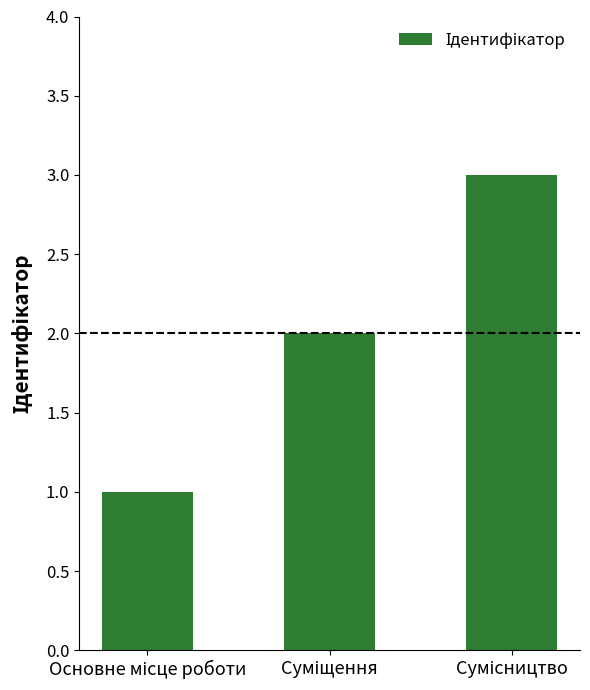

What is the greatest value displayed?

3